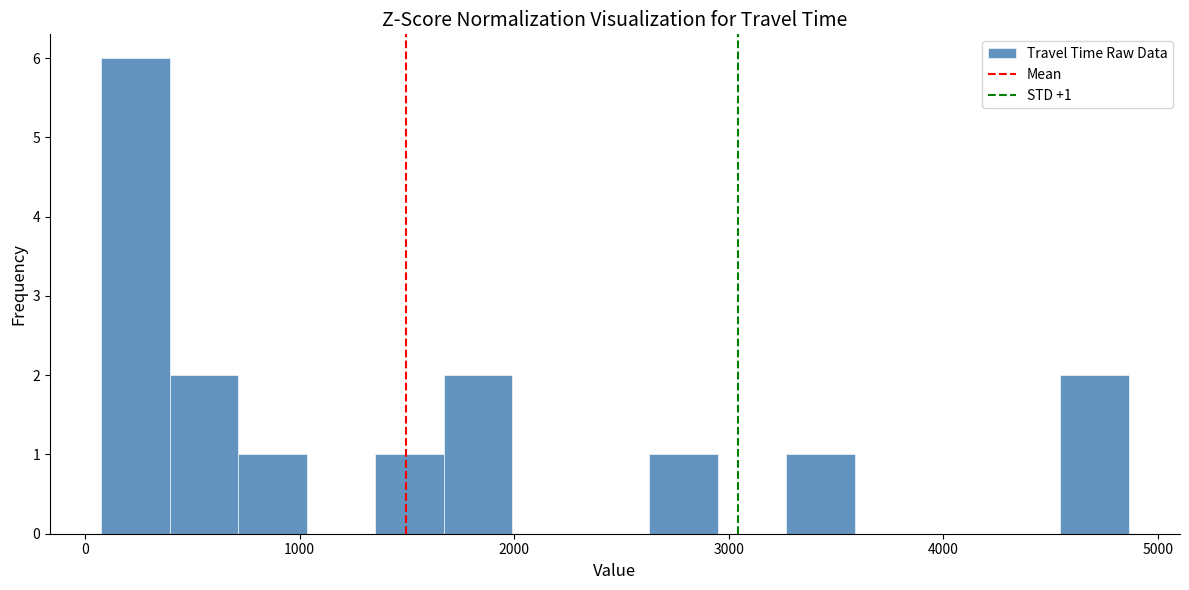

Read against the x-axis, roughly where is the centre of the tallest bar?

200